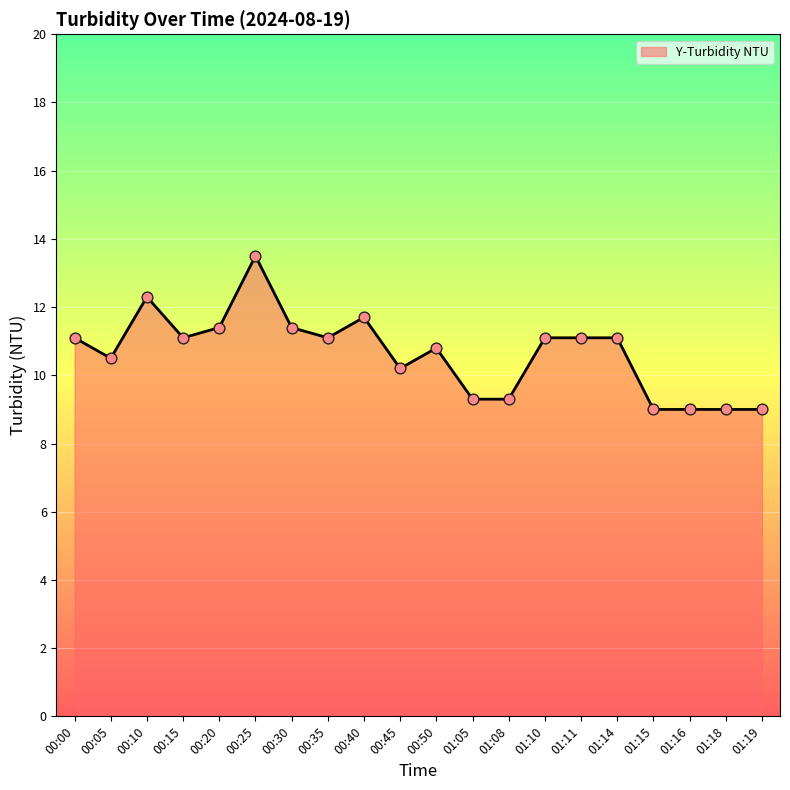

What is the ratio of the value at 00:35 to the value at 01:10?

1.0